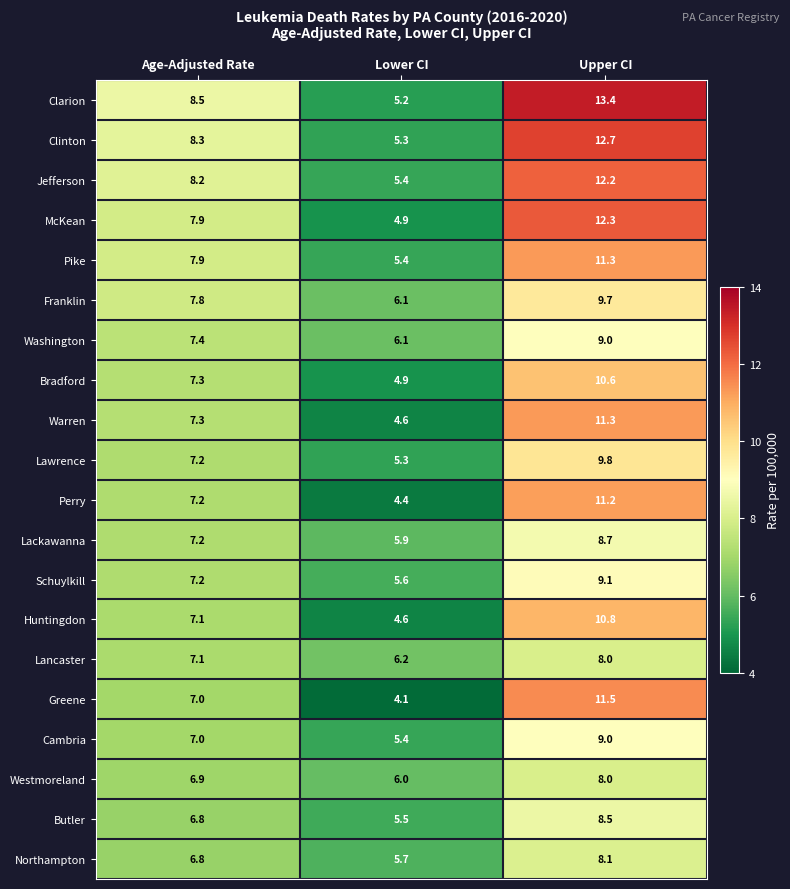

Between Age-Adjusted Rate and Upper CI, which series saw the biggest shift?

Clarion